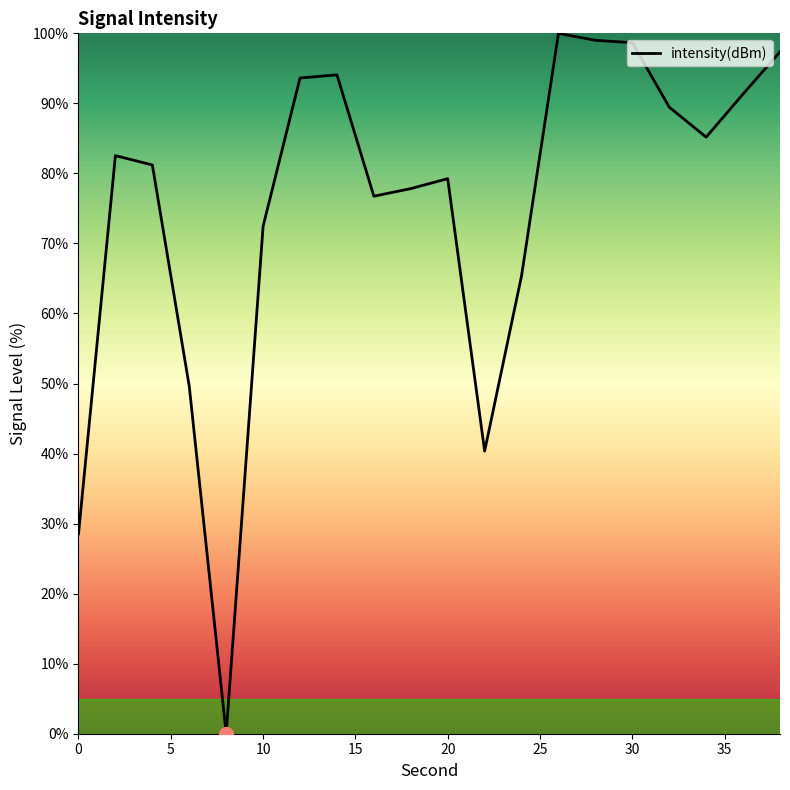

What is the greatest value displayed?

100.0